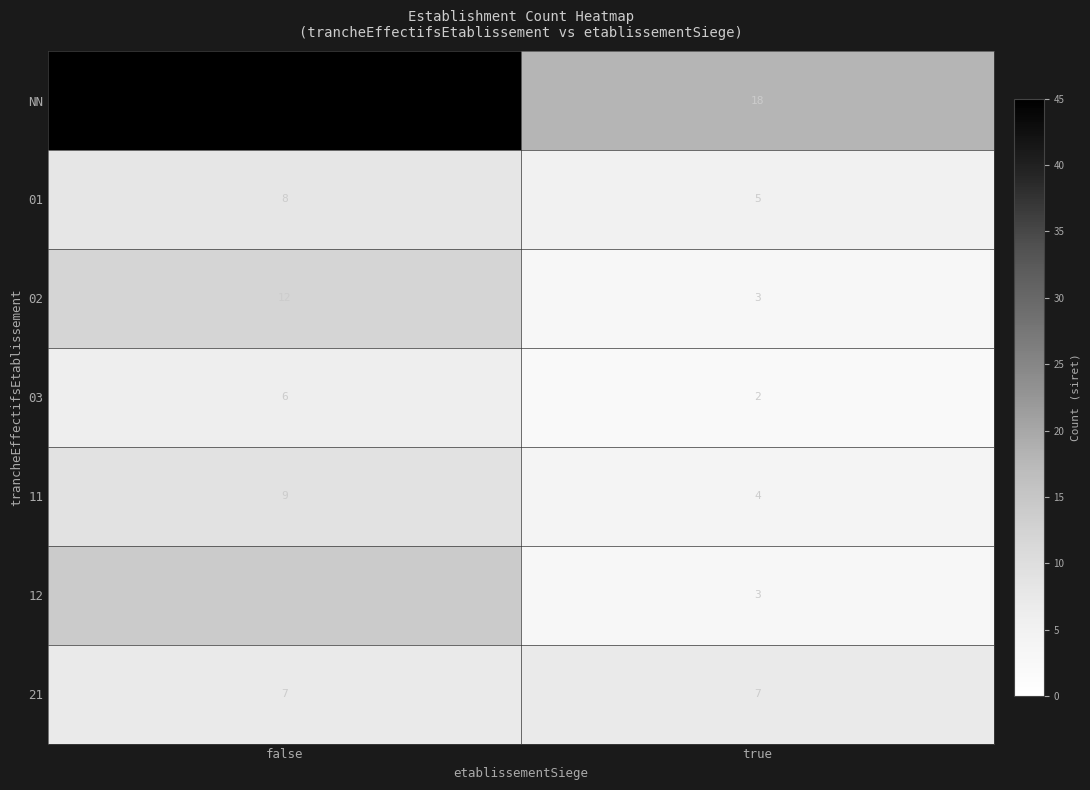

Reading left to right, transcribe all the data shown in this chart.

NN: 45	18
01: 8	5
02: 12	3
03: 6	2
11: 9	4
12: 14	3
21: 7	7